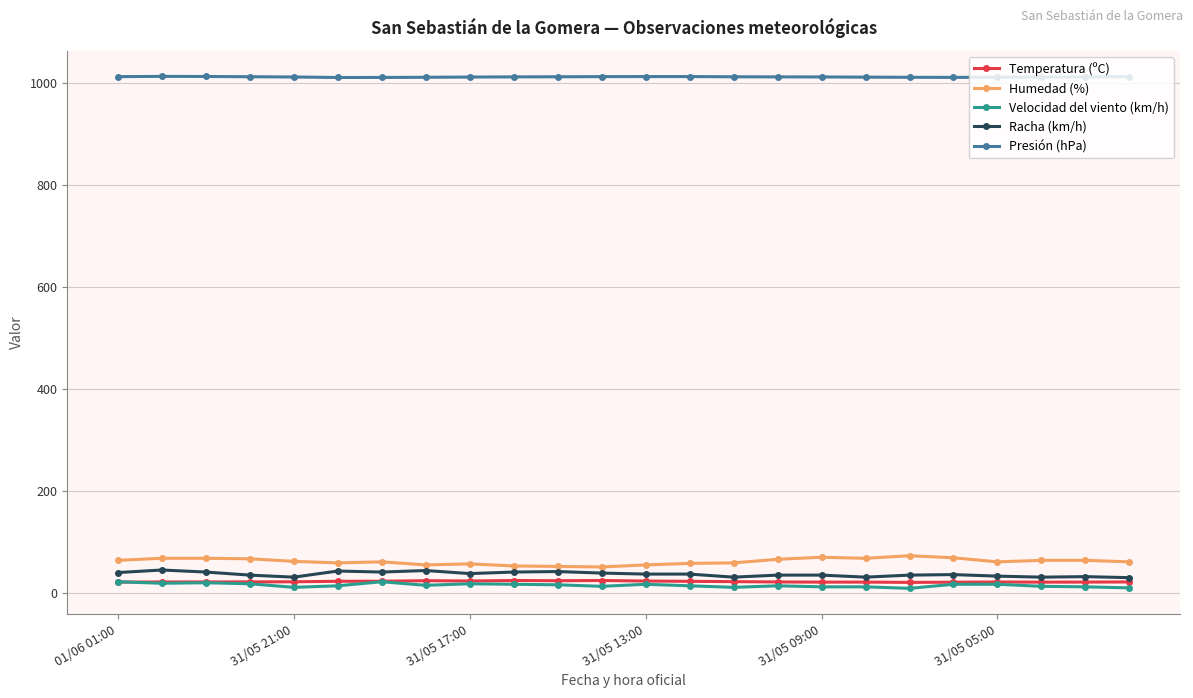

What is the lowest value of the Racha (km/h) series?

30.0